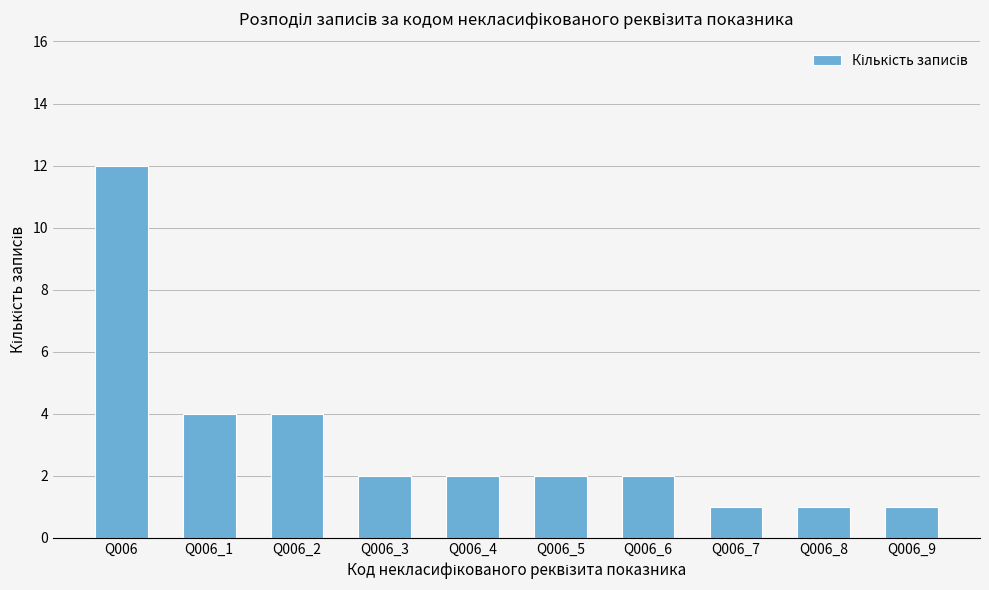

What is the ratio of the value at Q006_9 to the value at Q006_3?

0.5